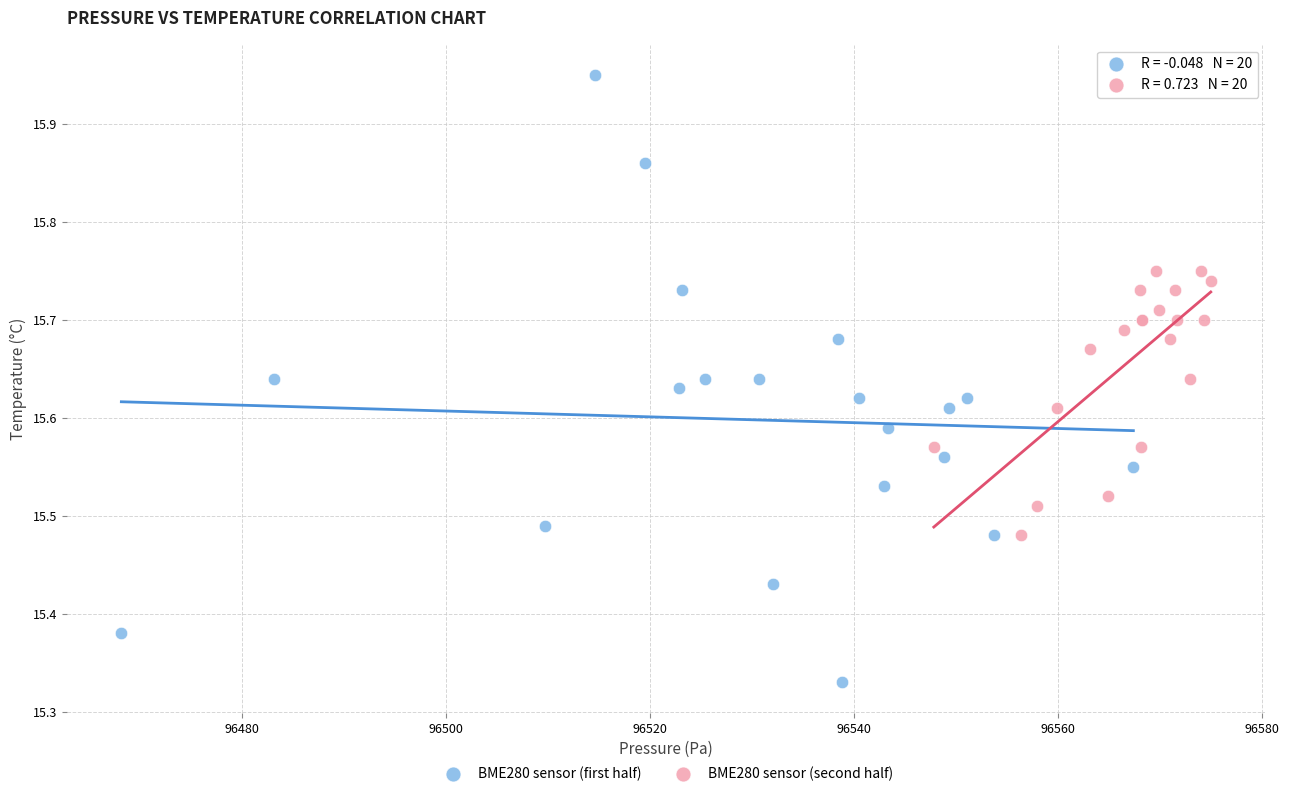

Which series reaches the maximum Y coordinate?

BME280 sensor (first half)